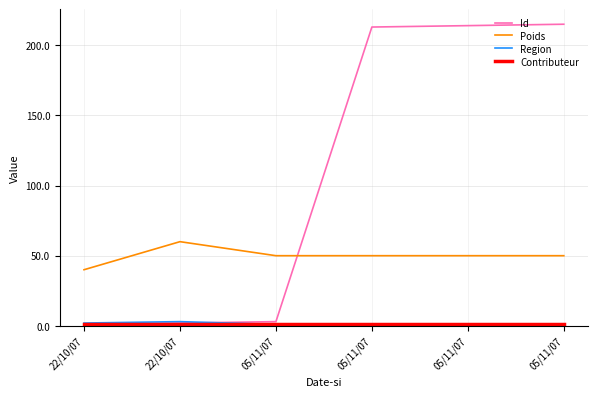

How many intersections are there between Region and Id?

1